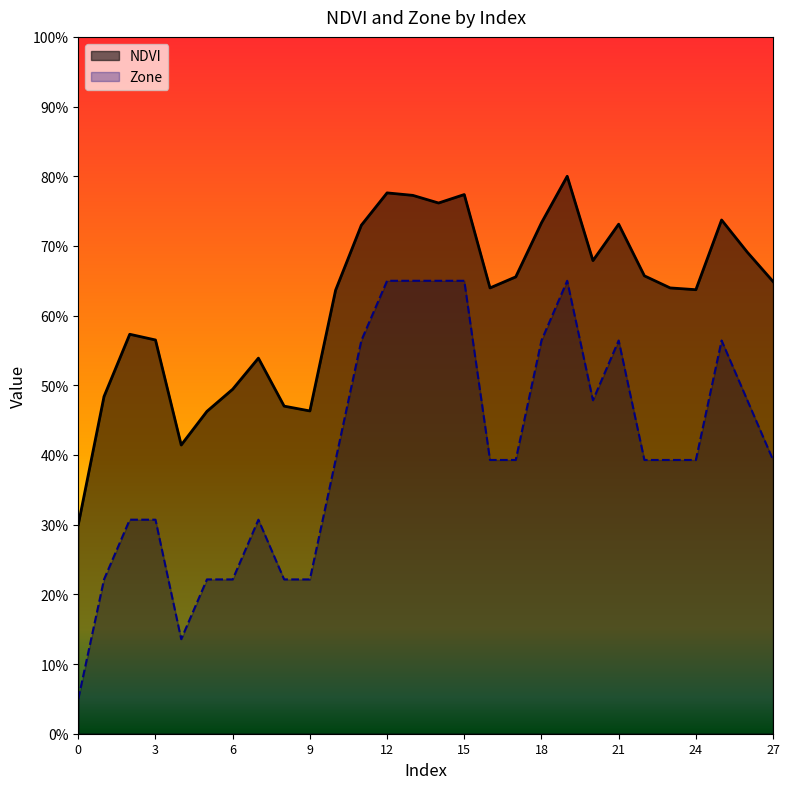

Rank the categories by Zone value from highest to lowest.

12, 13, 14, 15, 19, 11, 18, 21, 25, 20, 26, 10, 16, 17, 22, 23, 24, 27, 2, 3, 7, 1, 5, 6, 8, 9, 4, 0